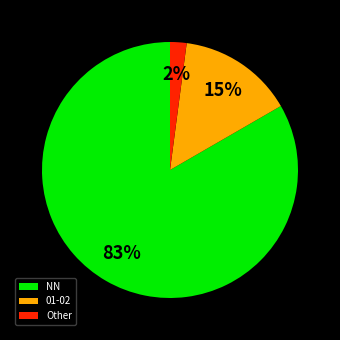

To the nearest percent, what percentage of the pie is Other?

2%